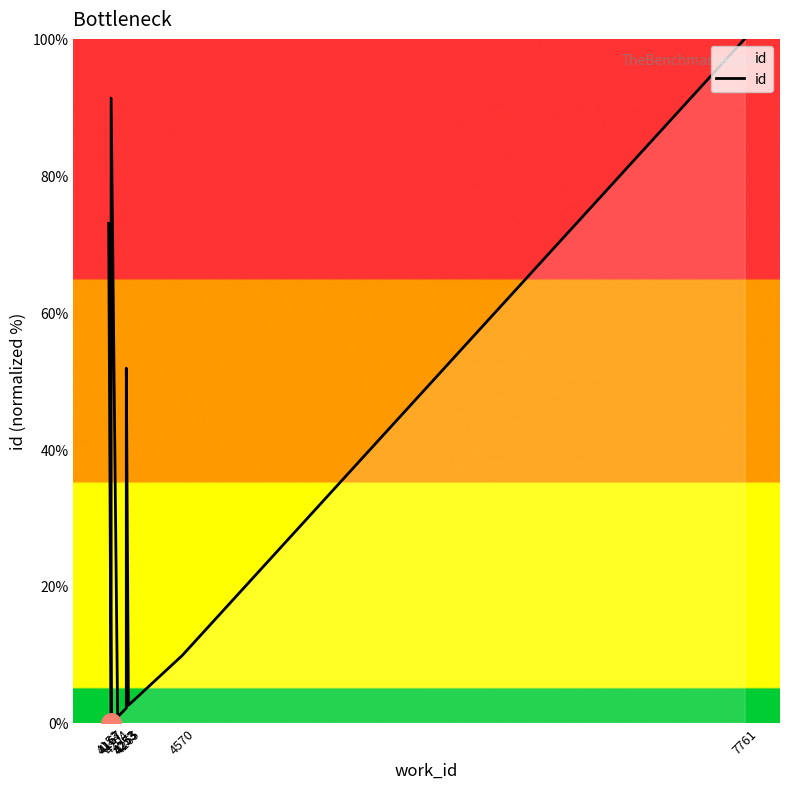

How many values are below 9?

5